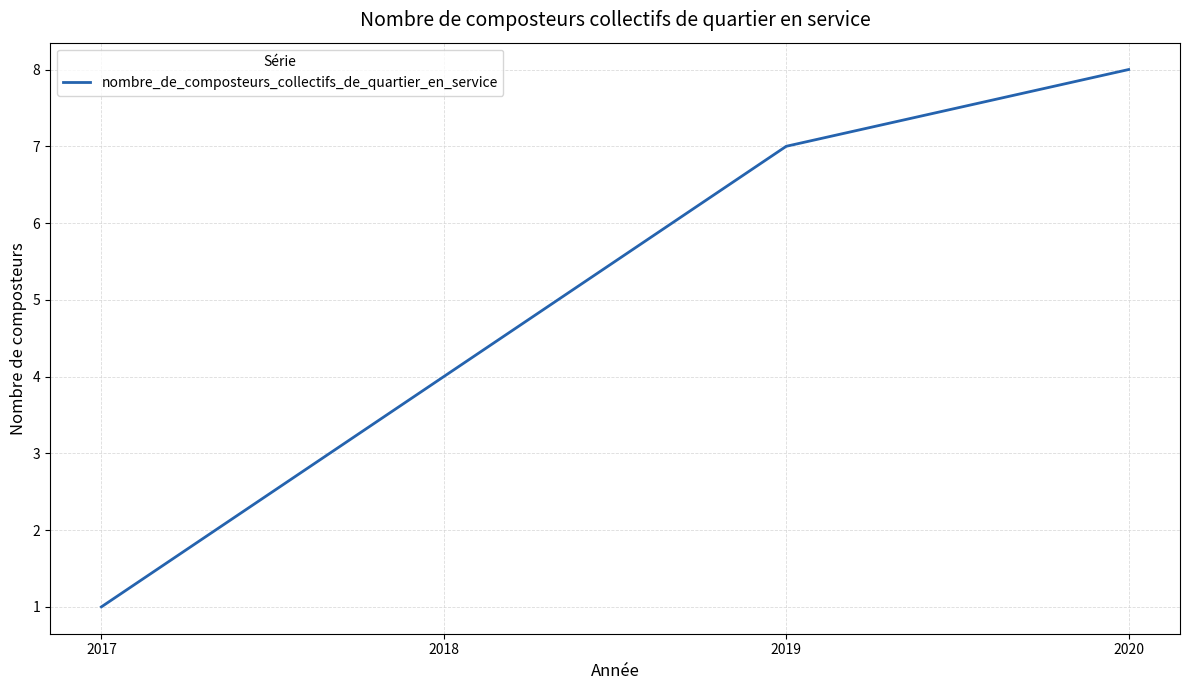

Which category has the lowest value across all series?

2017